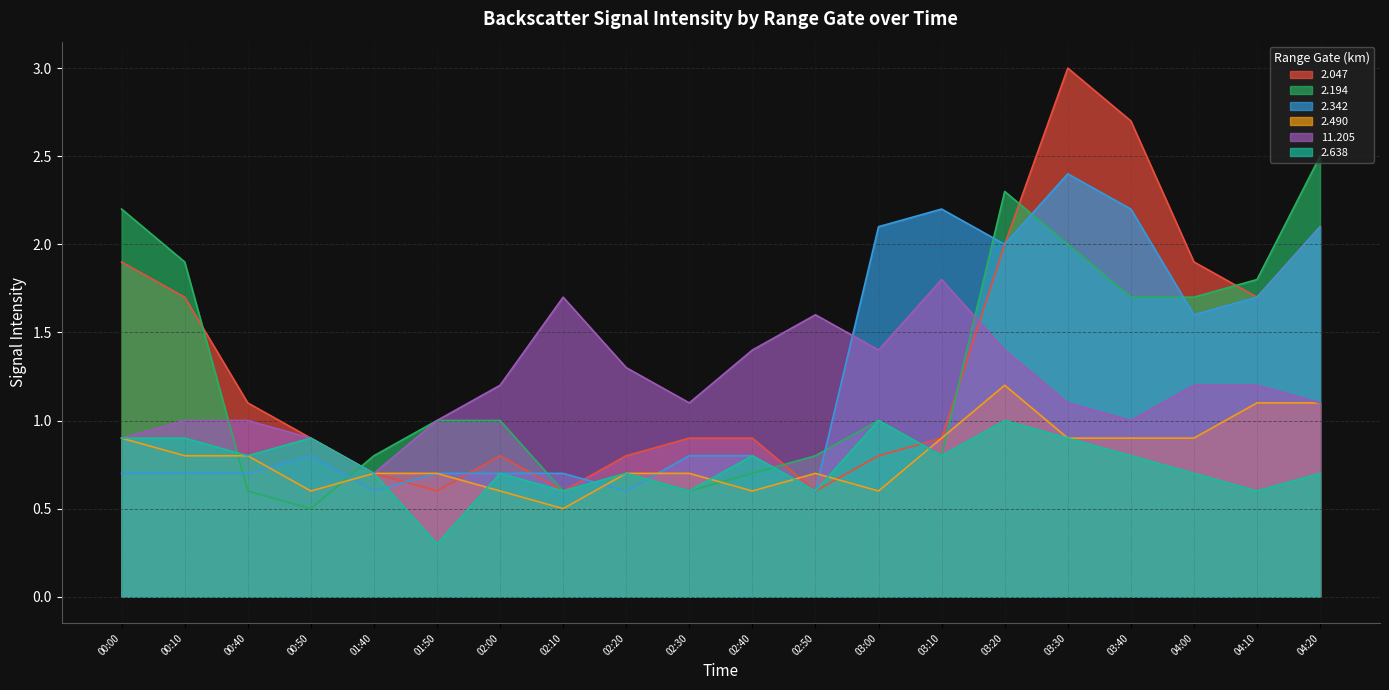

Which series has the widest spread of values?

2.047